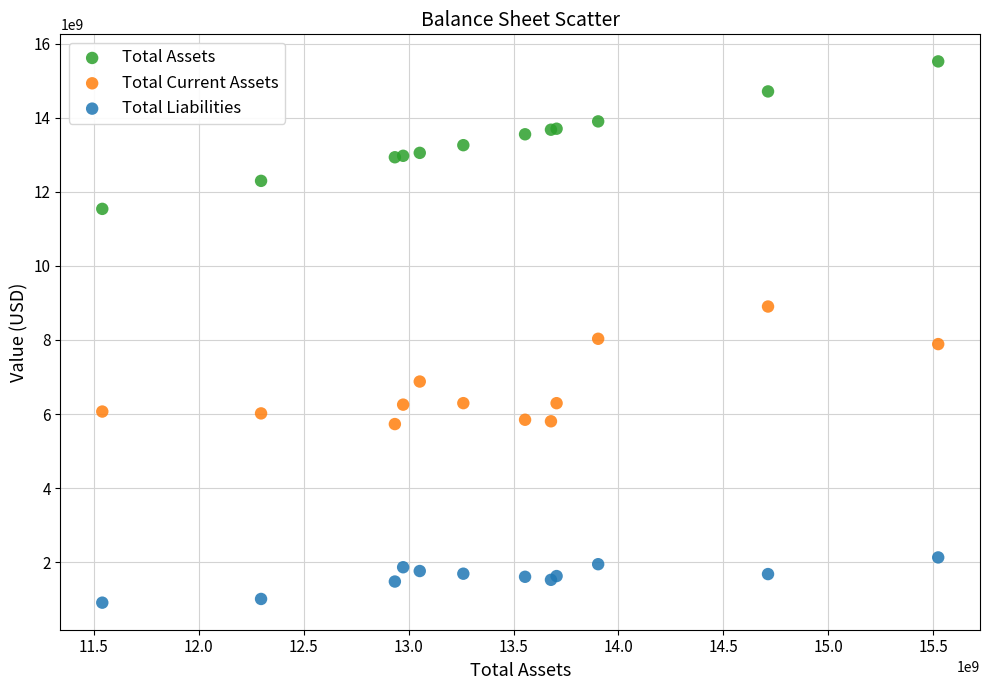

What are all the series names shown in the legend?

Total Assets, Total Current Assets, Total Liabilities